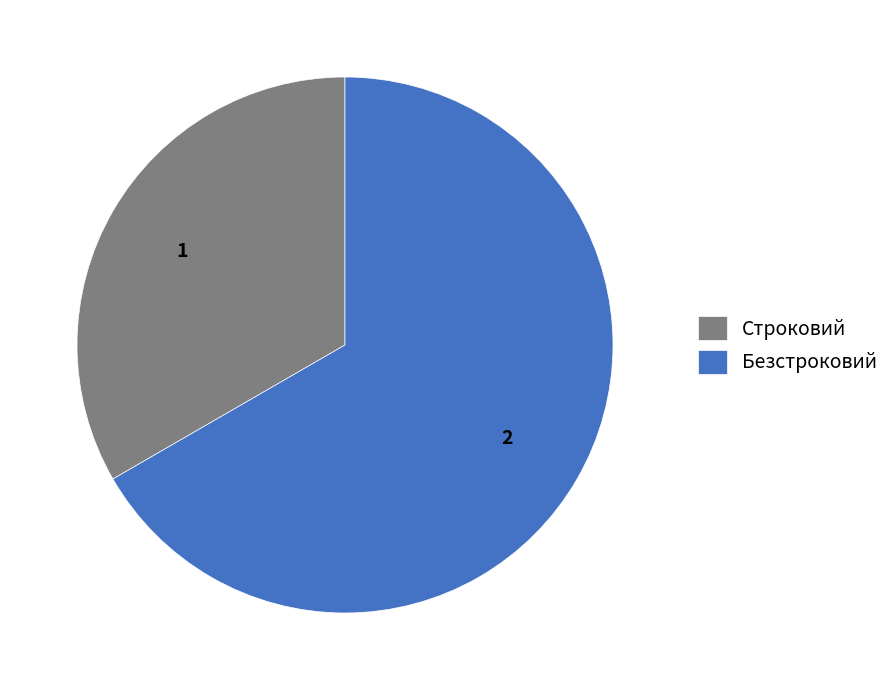

Which slice is the largest?

Безстроковий